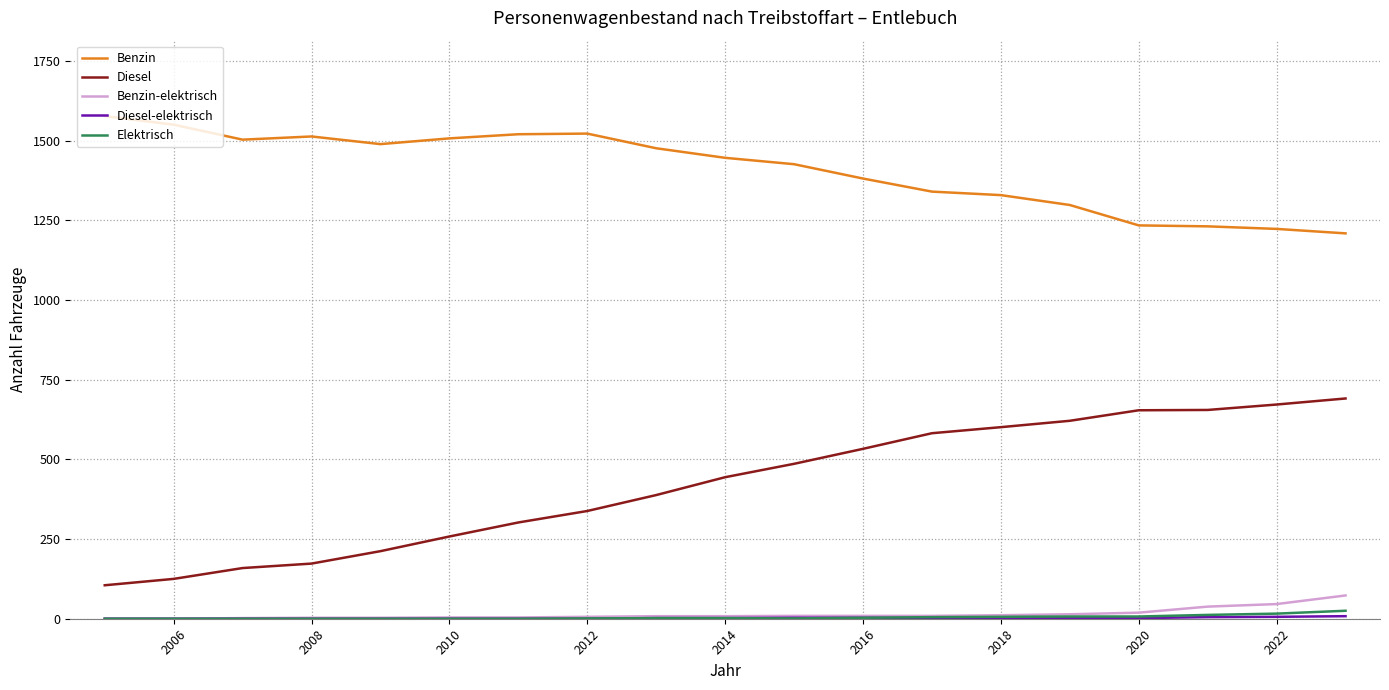

What is the sum of all Elektrisch values?

87